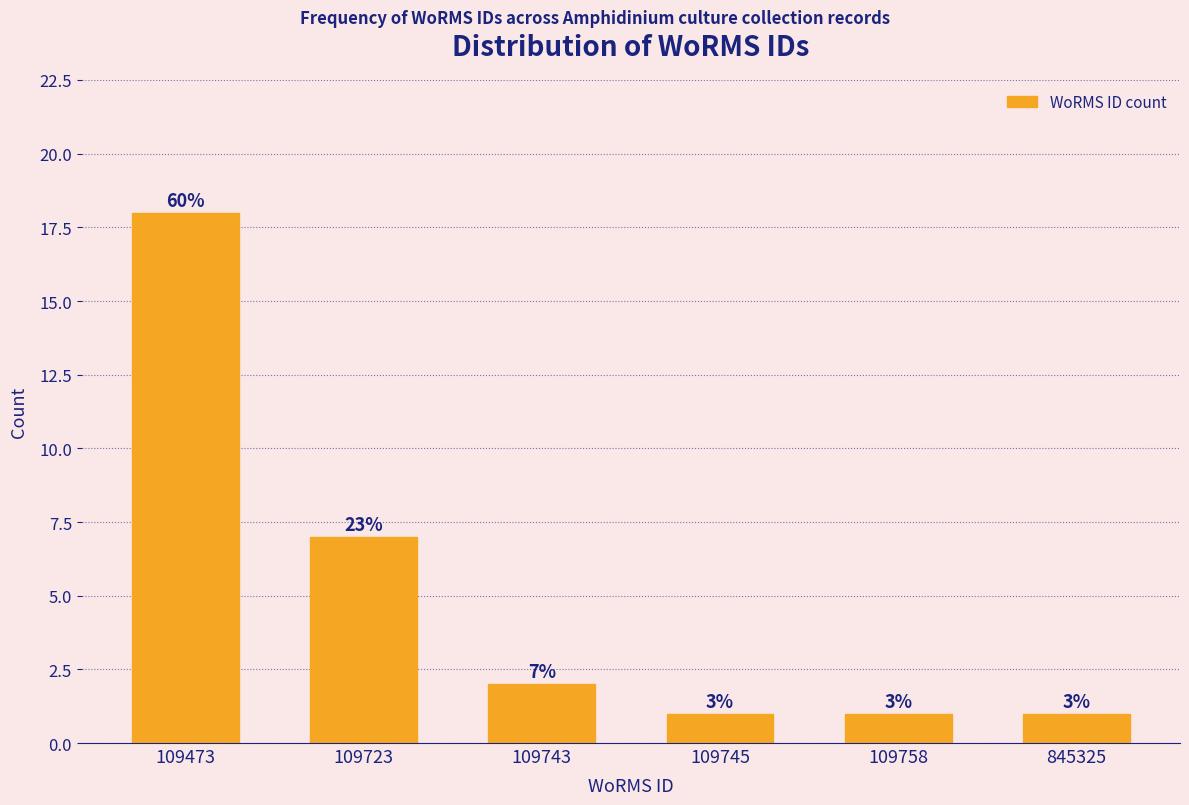

Does the chart contain any negative values?

No